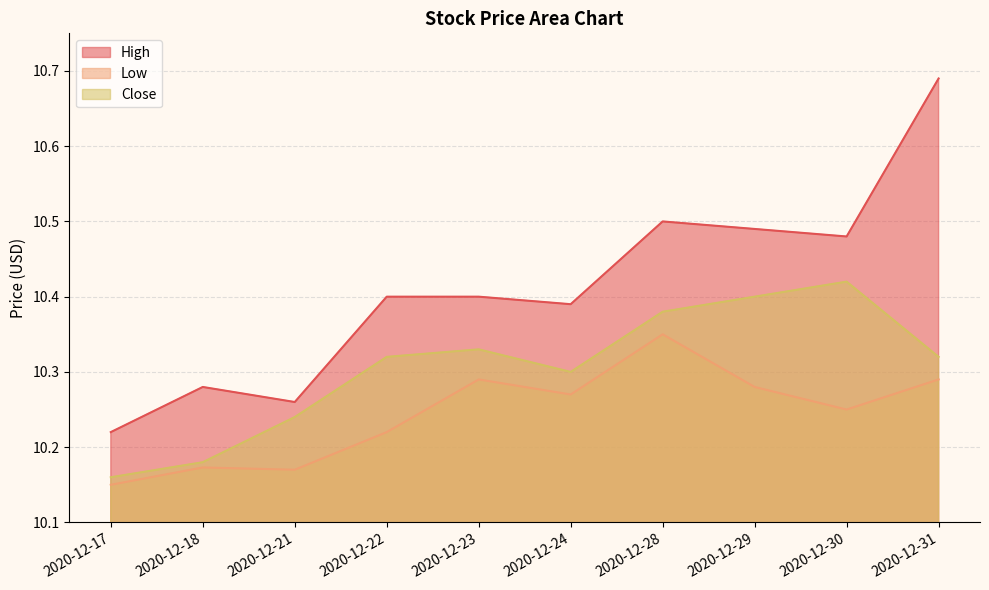

What is the value of the High point at the 9th from the left?

10.5